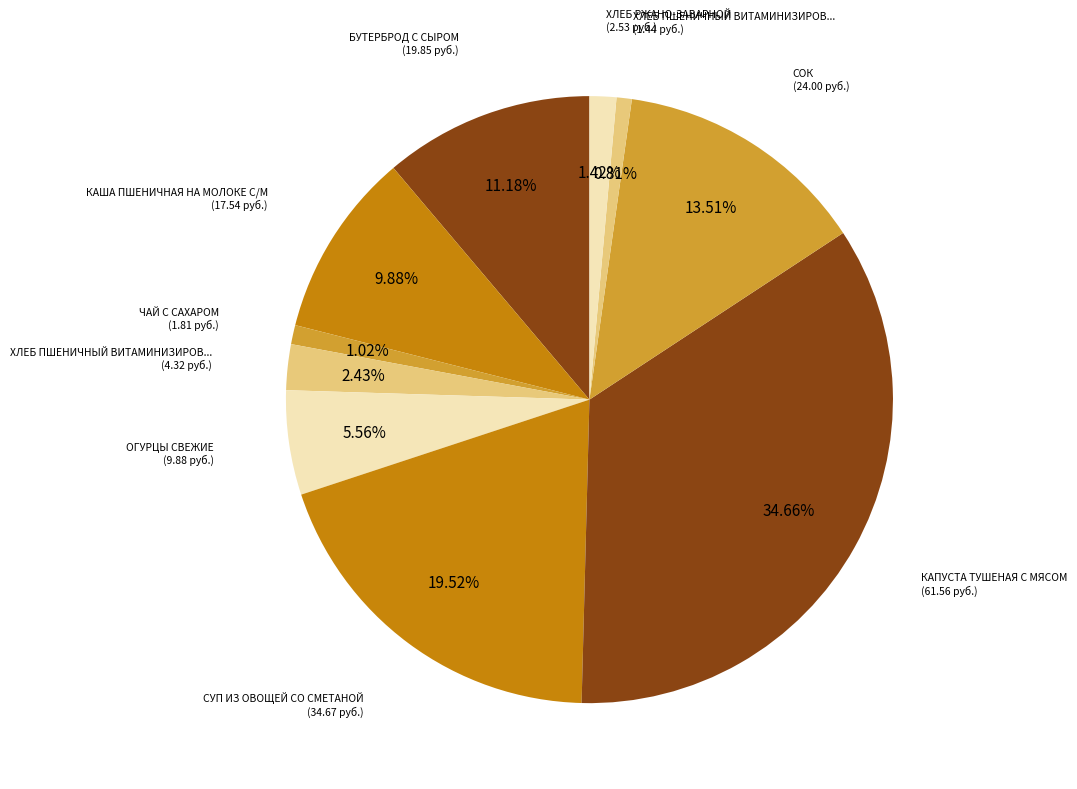

Does any single category account for the majority?

No